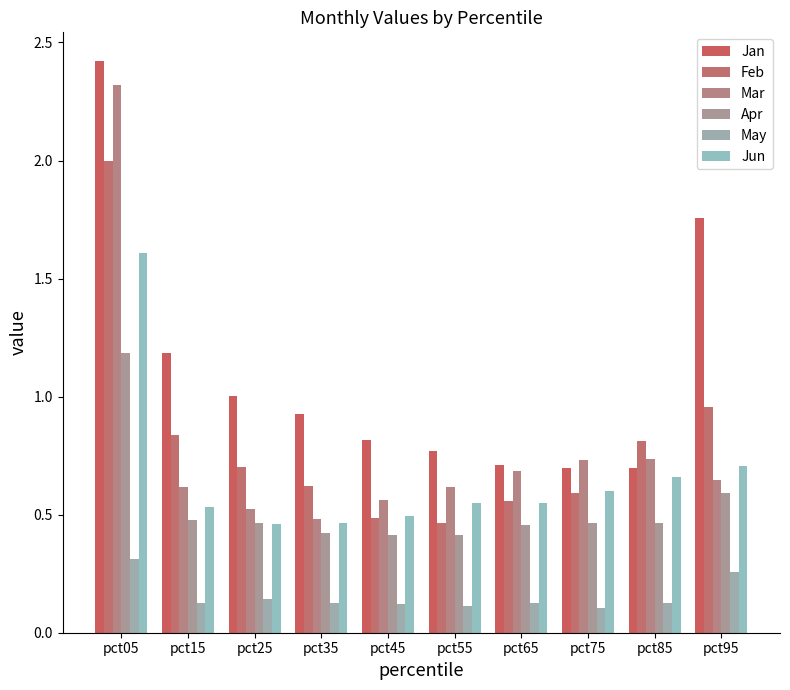

The May series shows 0.1 at pct45. True or false?

True